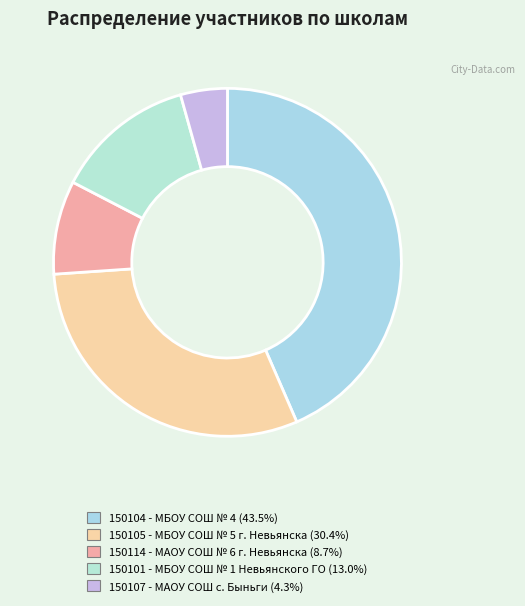

Approximately how many times larger is the value at 150105 - МБОУ СОШ № 5 г. Невьянска compared to 150104 - МБОУ СОШ № 4?

0.7